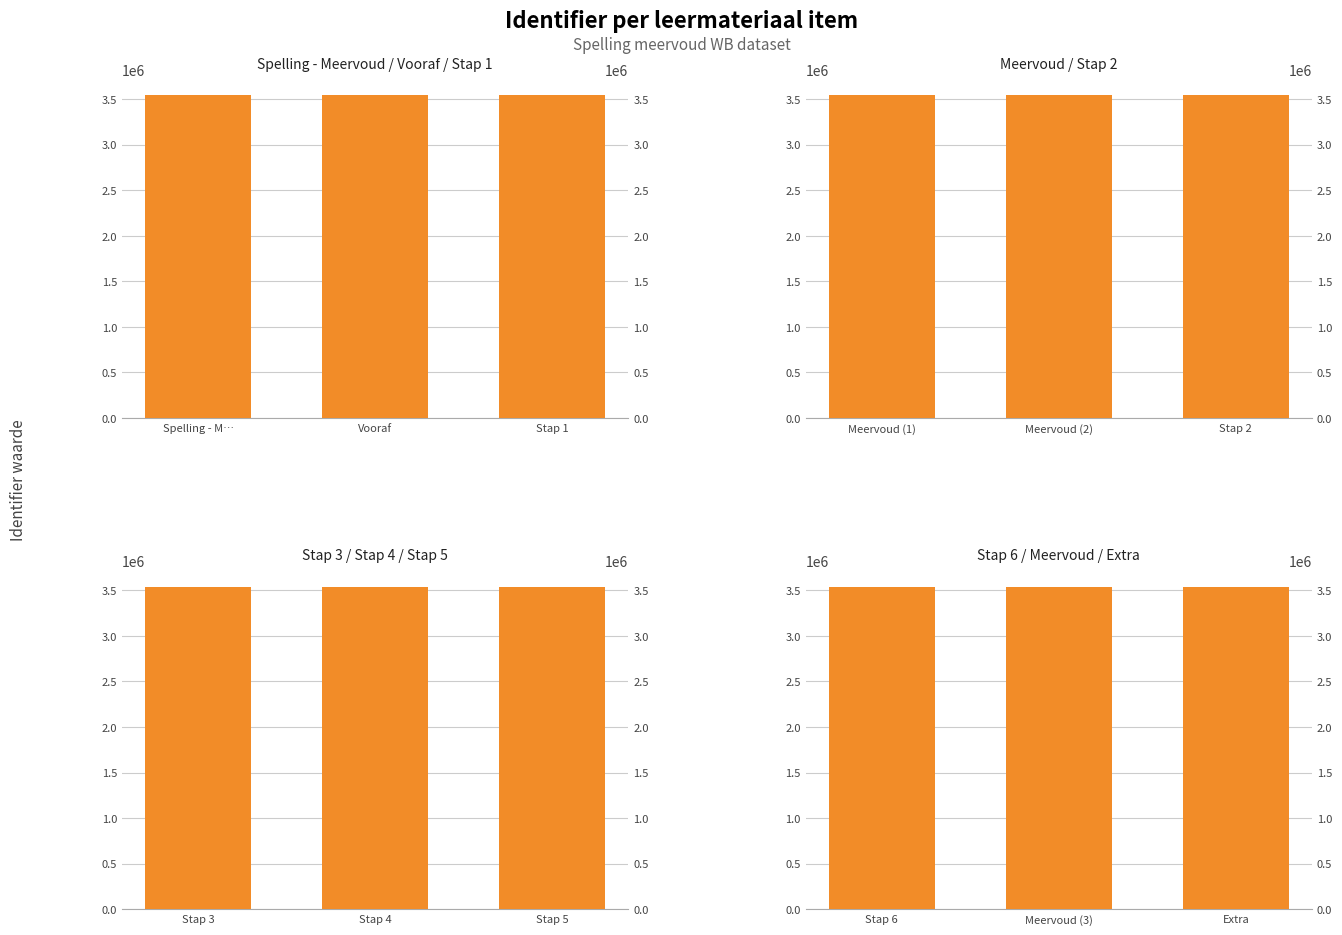

How many data points in Meervoud / Stap 2 are above 3541550?

1